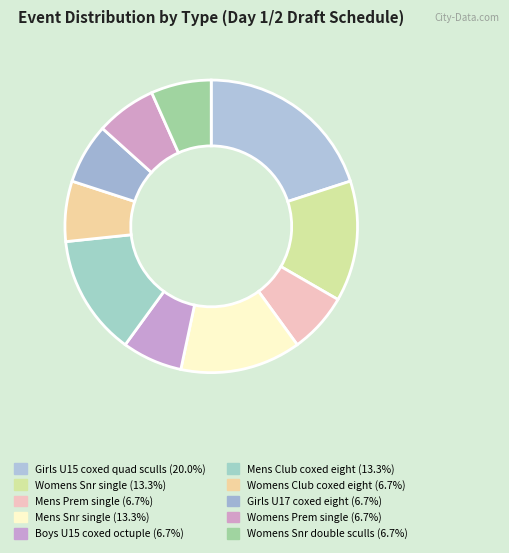

To the nearest percent, what percentage of the pie is Mens Snr single?

13%